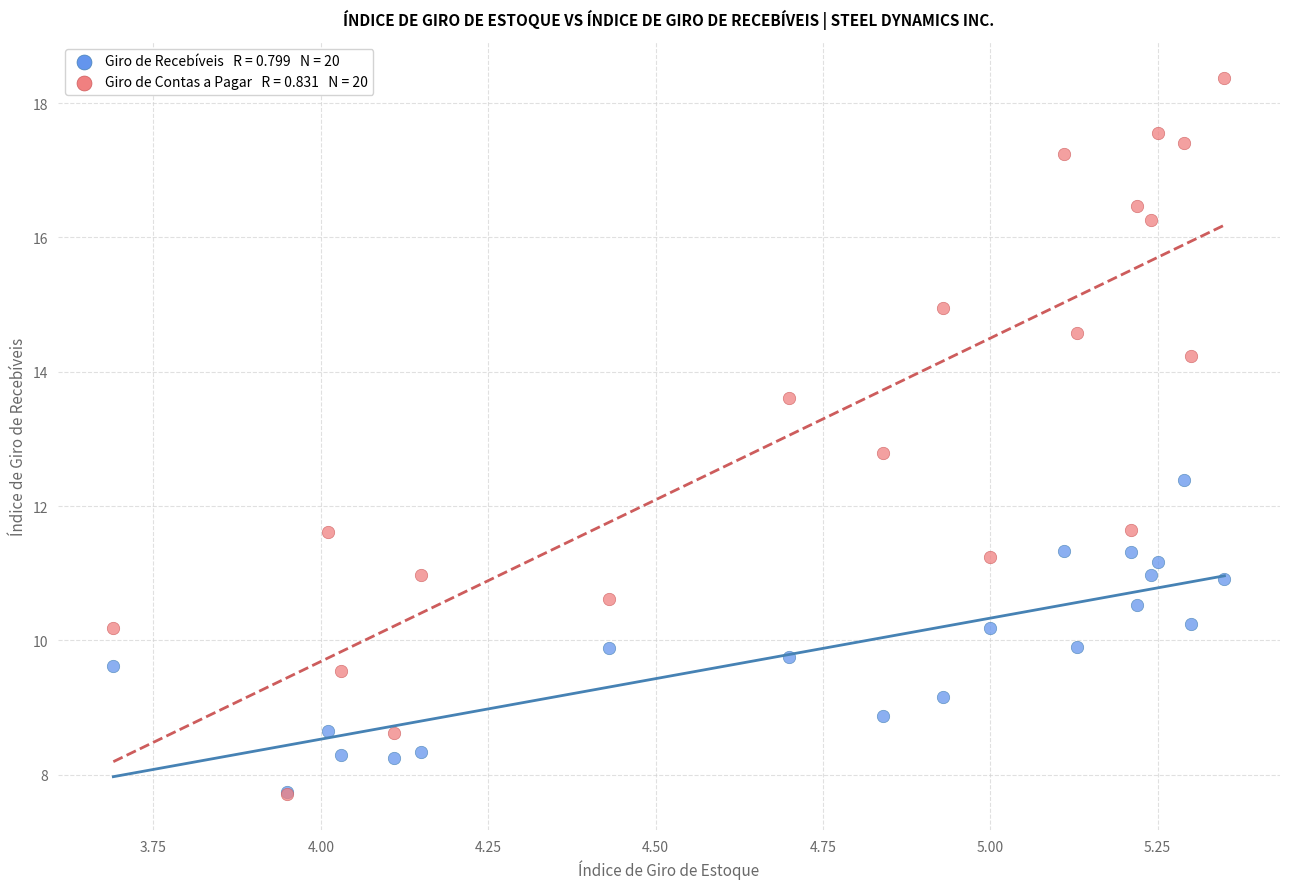

Across all series, what Y value is closest to 13?

12.8